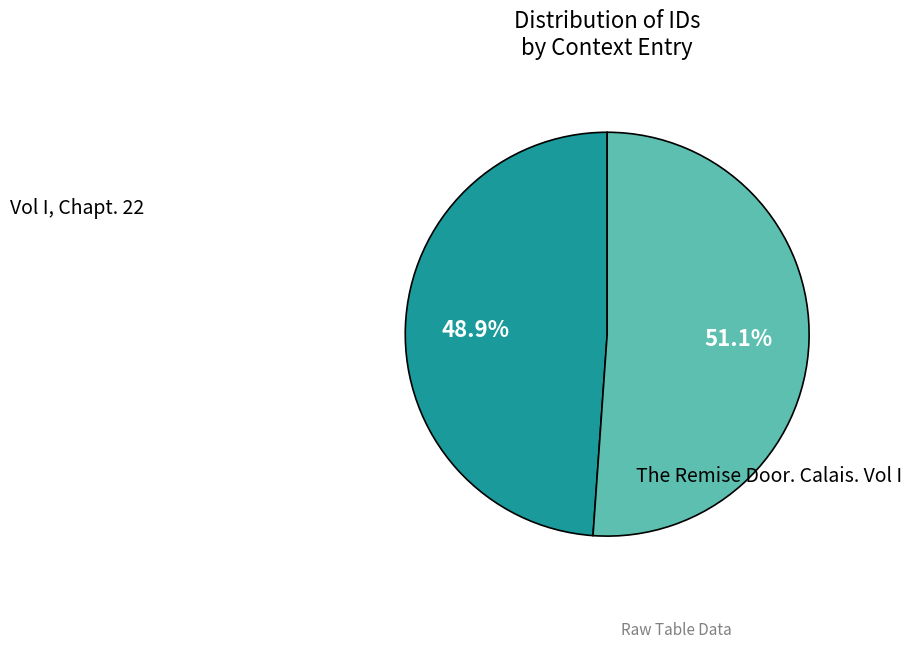

Is there any slice that represents more than half of the pie?

Yes